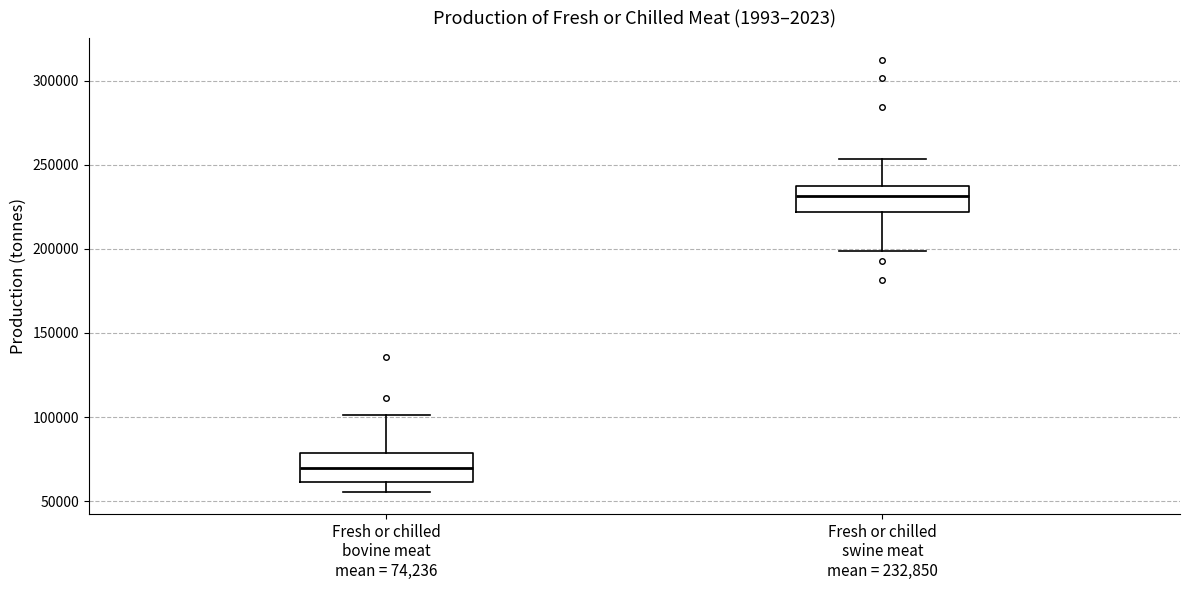

Reading left to right, transcribe this box plot: for each box, give where its median line is, the range the box spans, and where its two whiskers end, as read against the y-axis. The values are not printed on the chart, so give them approximately, as read against the axis.

Fresh or chilled bovine meat mean = 74,236: median 70000, box 60000 to 80000, whiskers 55000 to 100000
Fresh or chilled swine meat mean = 232,850: median 230000, box 220000 to 235000, whiskers 200000 to 255000